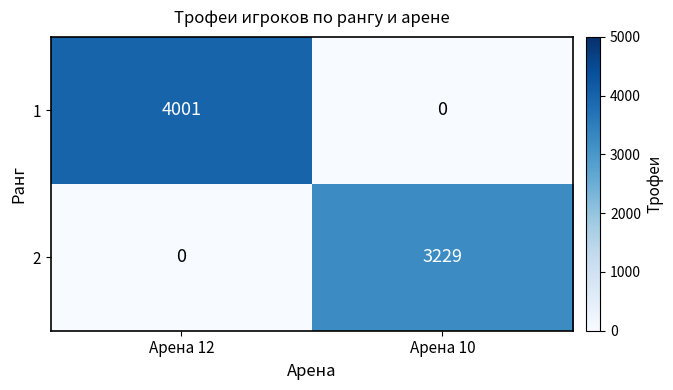

What is the maximum value for 1?

4001